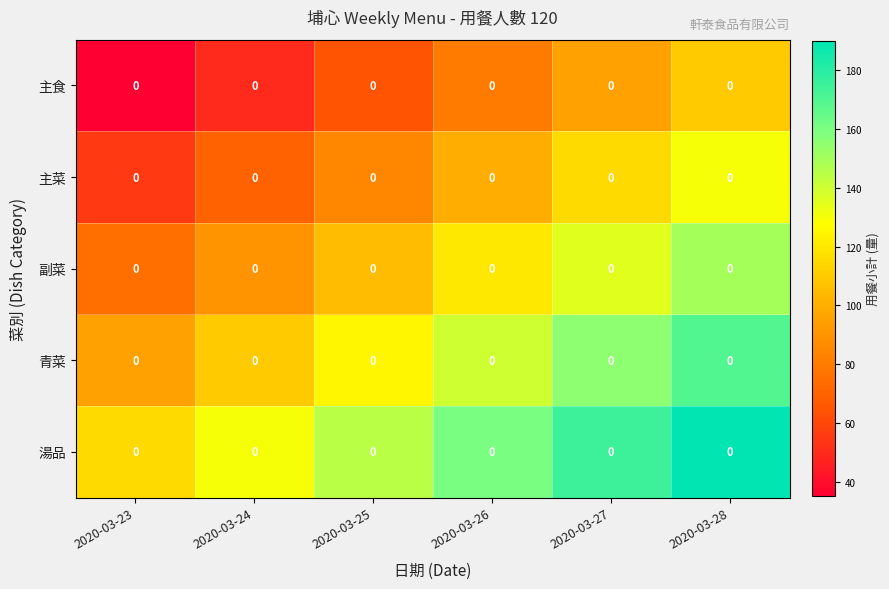

What is the average value of the 湯品 series?

152